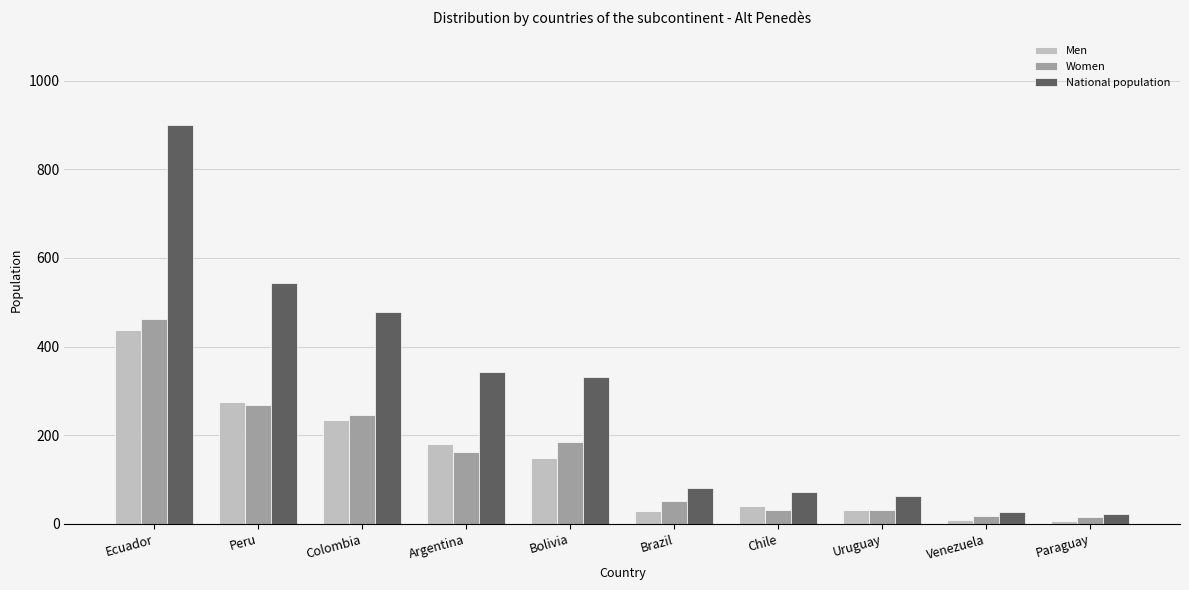

Rank the series by their maximum value, from highest to lowest.

National population, Women, Men